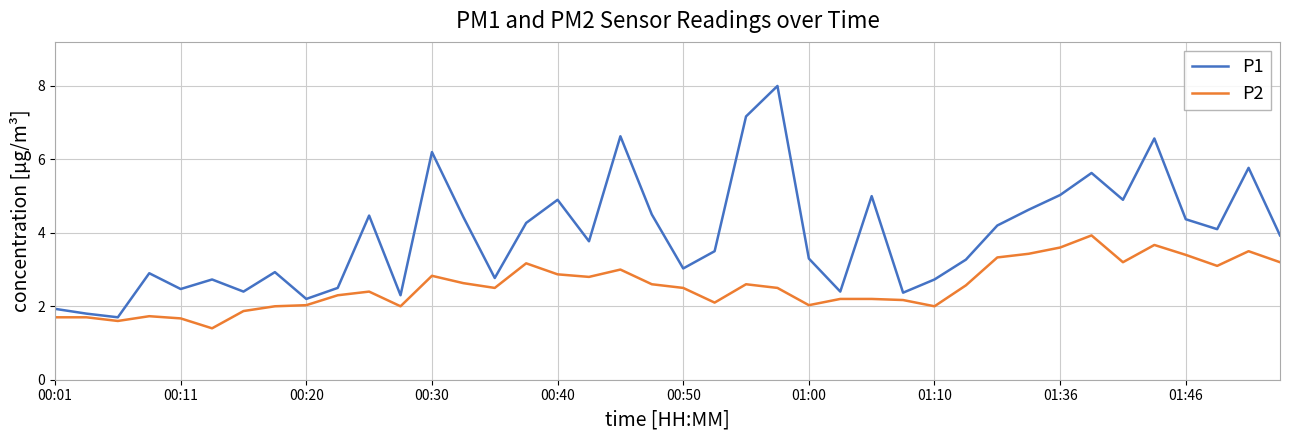

Which series has the largest total across all categories?

P1